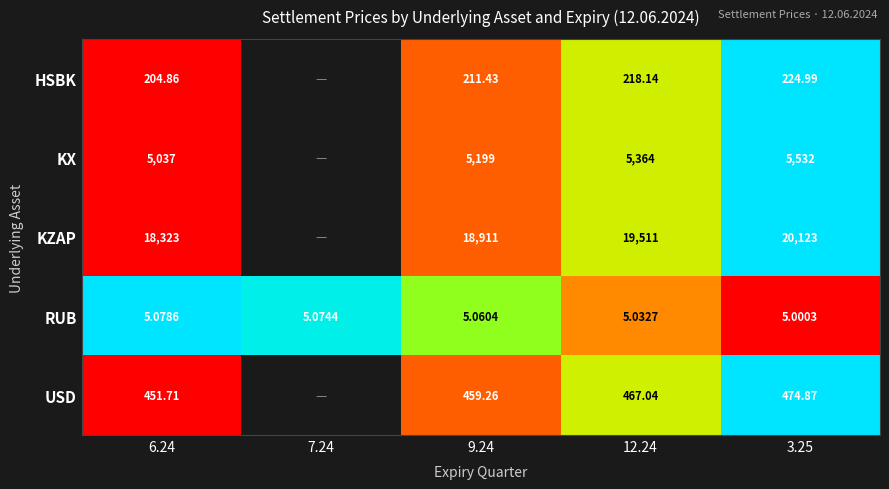

At 6.24, list the series in order from smallest to largest.

RUB, HSBK, USD, KX, KZAP